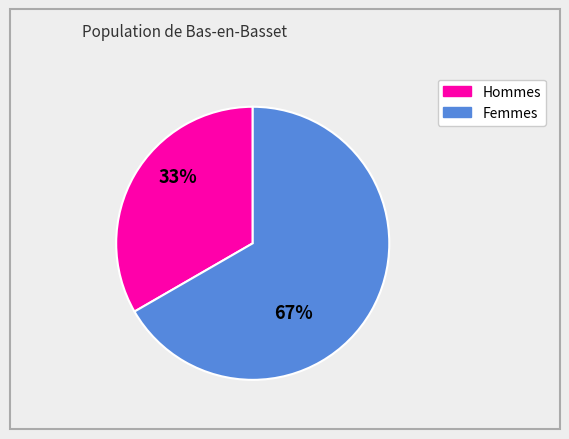

How many slices are in this pie chart?

2